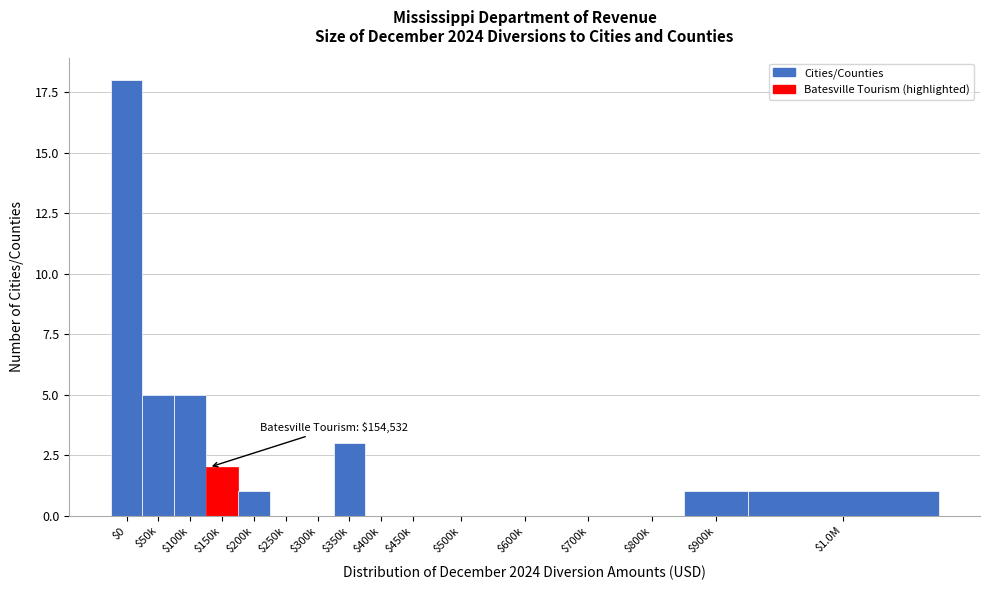

What is the sum of all values?

36